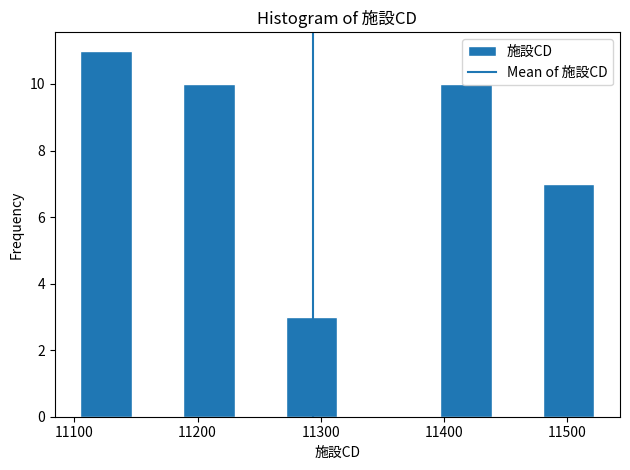

Over which range of the x-axis is the bar tallest?

11110 to 11150